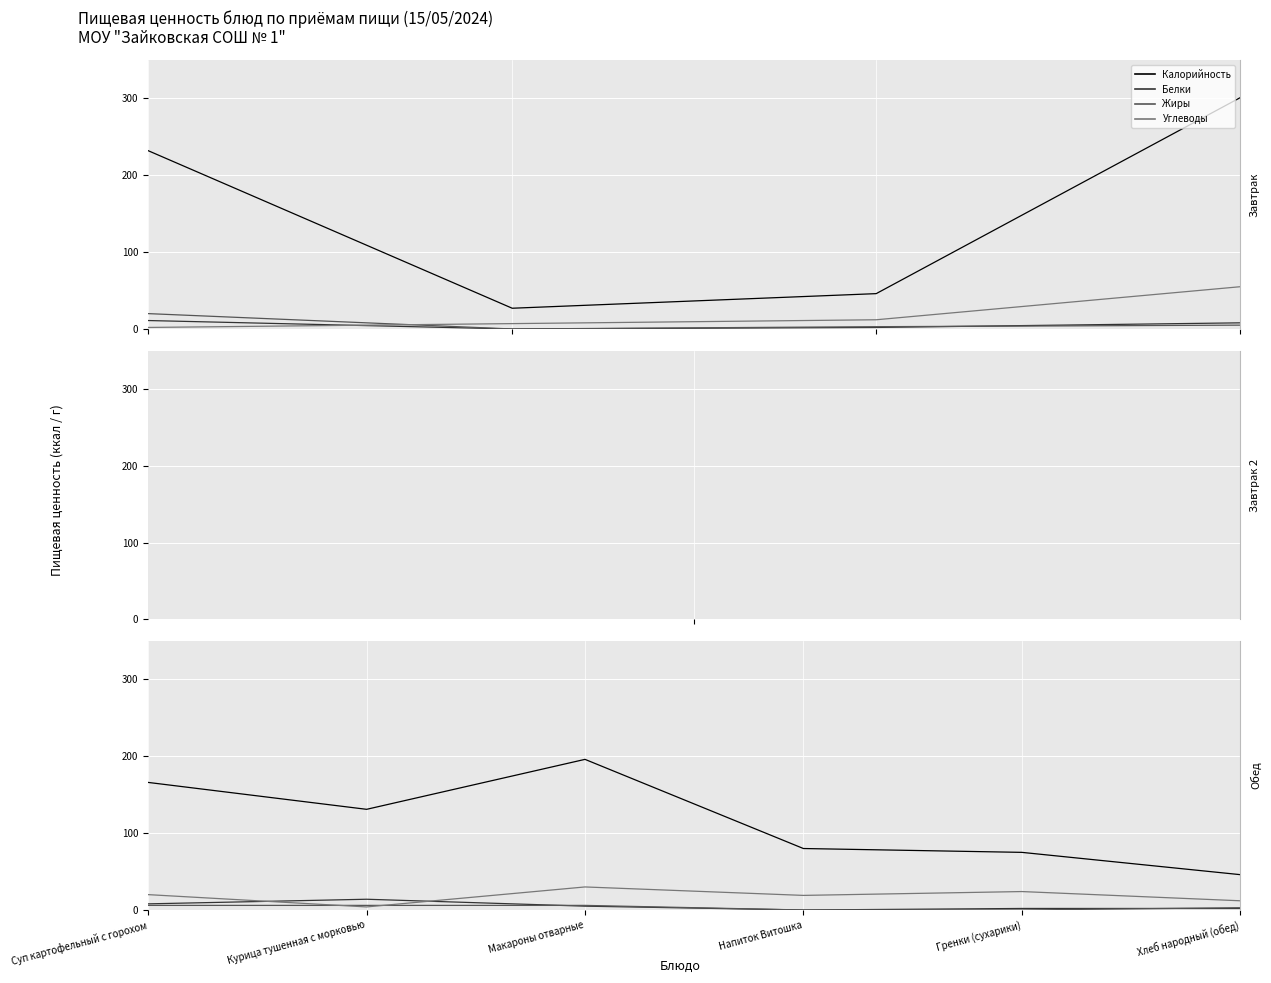

How many values in the Калорийность series exceed 131?

2